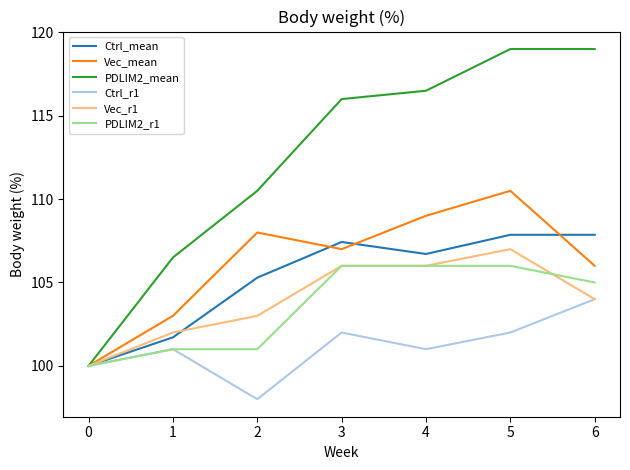

Which series has the largest range (max minus min)?

PDLIM2_mean